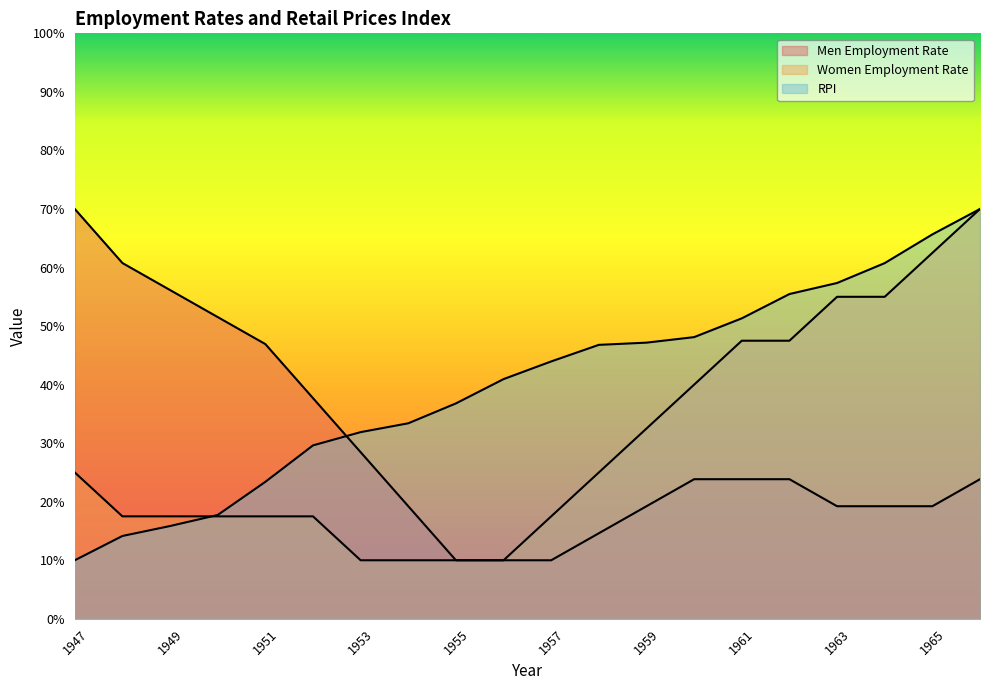

True or false: Women Employment Rate and Men Employment Rate cross at least once.

False